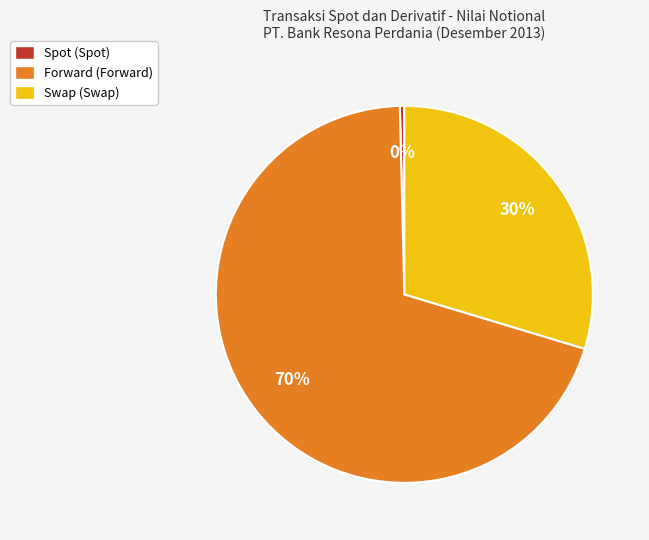

What is the largest slice in the pie chart?

Forward (Forward)